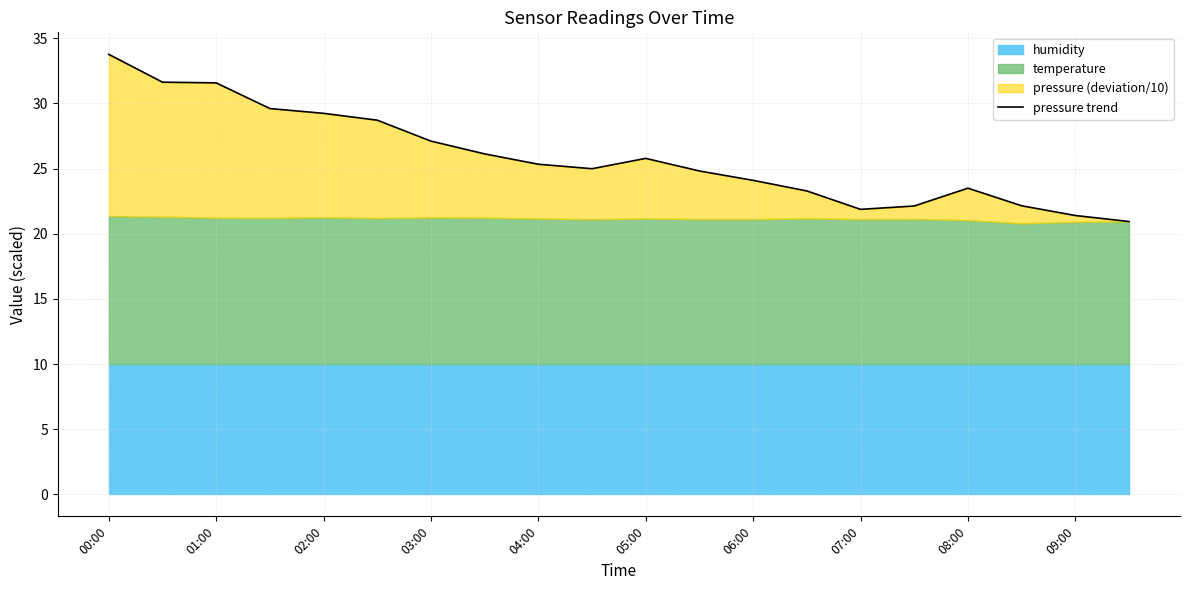

What is the sum of the values at 15 and 01:00?

53.8